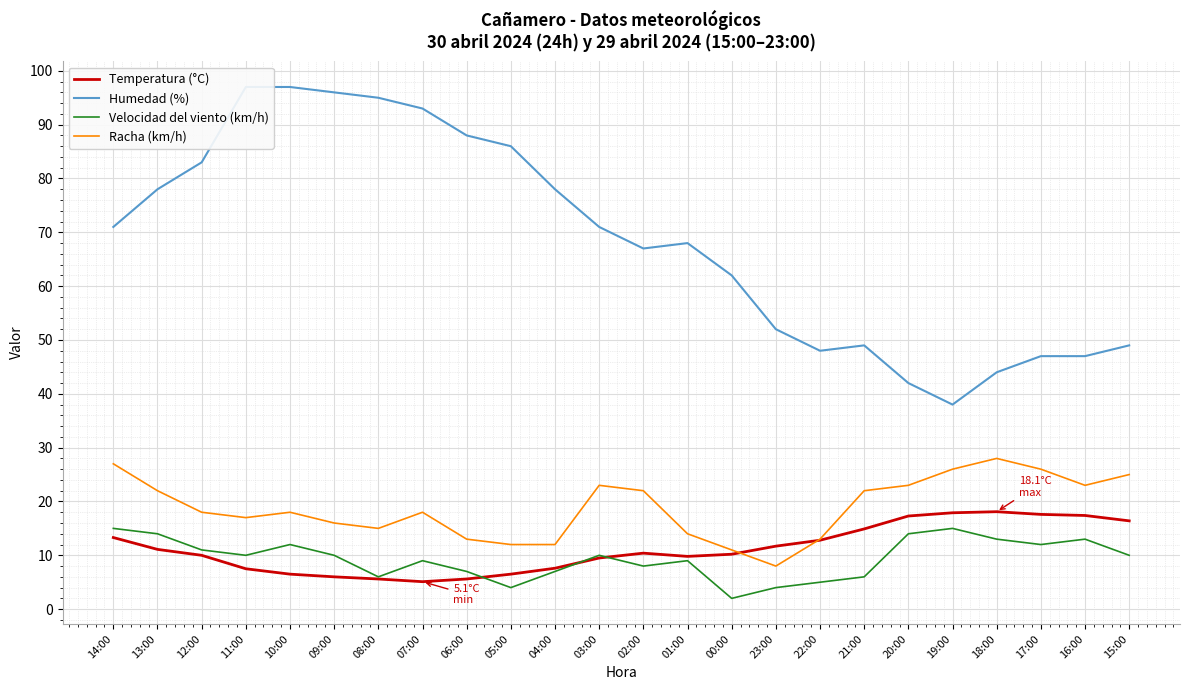

Rank the series at 02:00 from highest to lowest value.

Humedad (%), Racha (km/h), Temperatura (°C), Velocidad del viento (km/h)